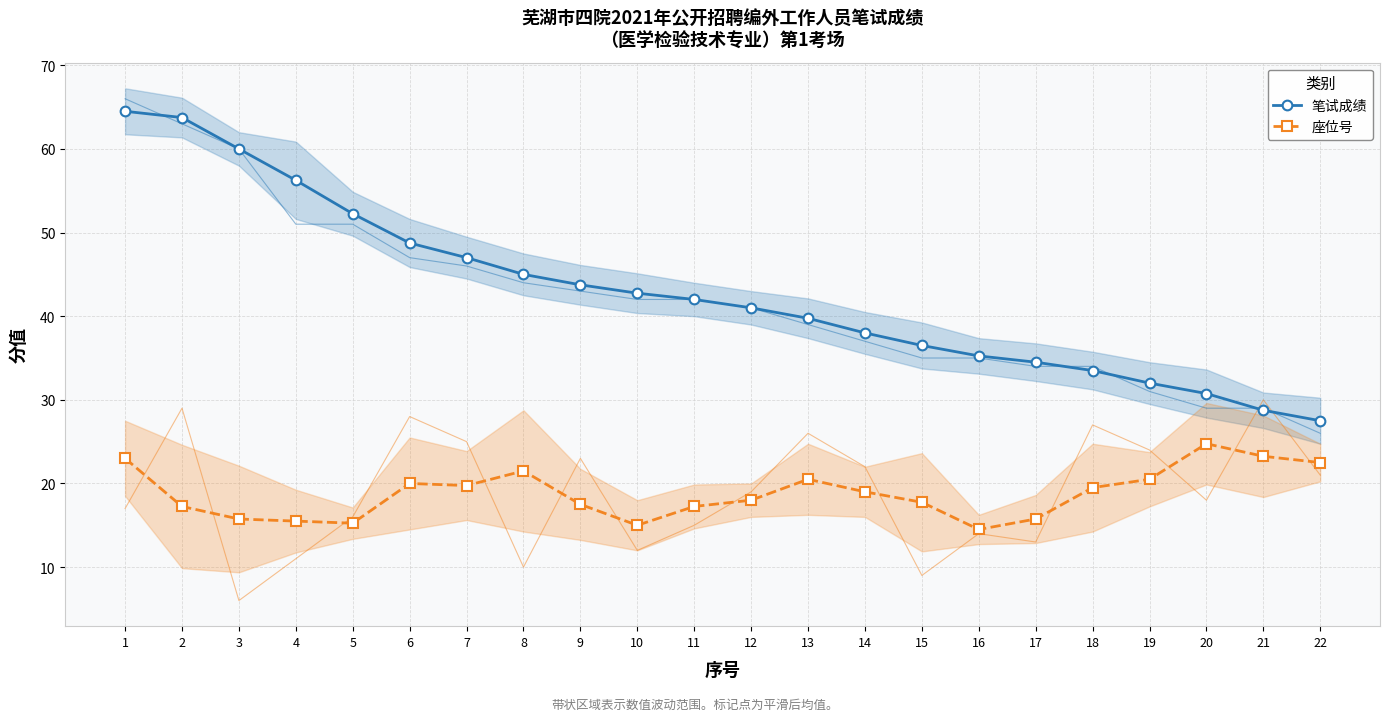

Which series has the largest total across all categories?

笔试成绩